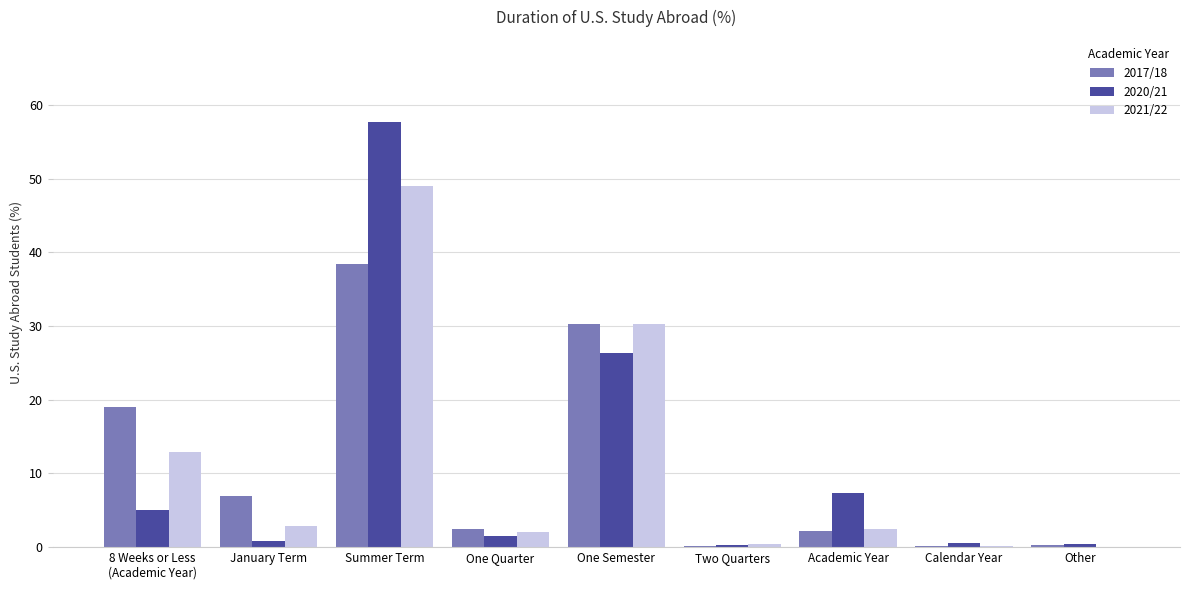

At which label is 2020/21 closest to 29?

One Semester